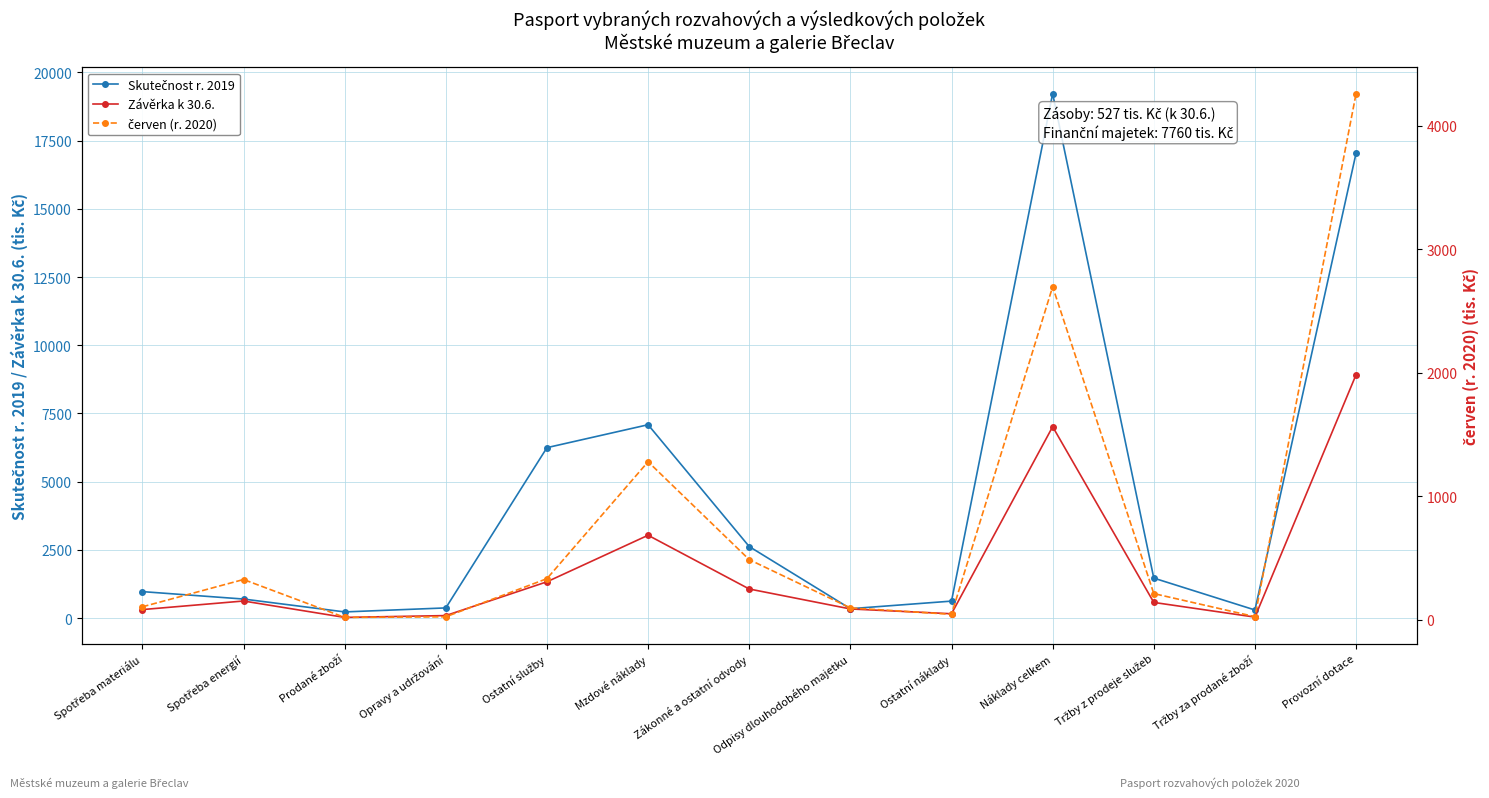

True or false: Skutečnost r. 2019 and Závěrka k 30.6. intersect in this chart.

False